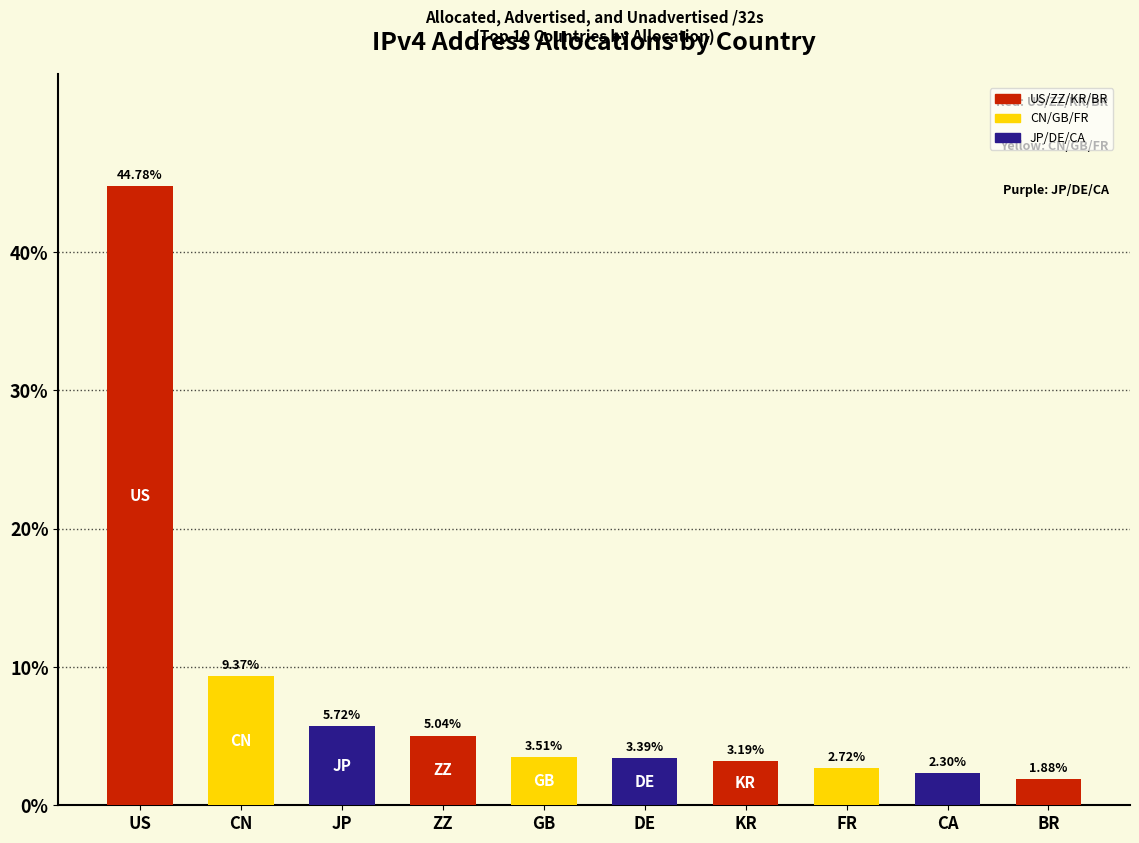

How many values are below 3?

3